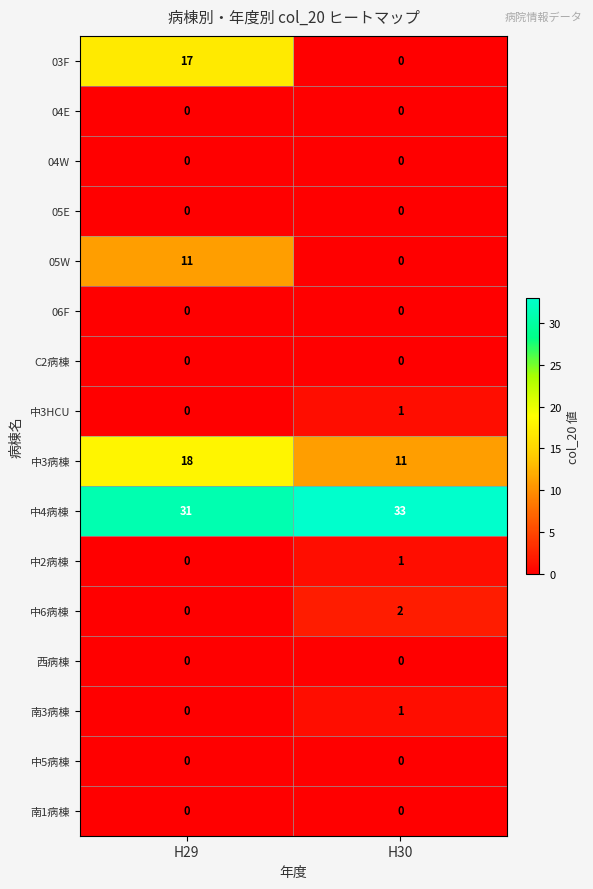

What is the spread (max minus min) of values at H30?

33